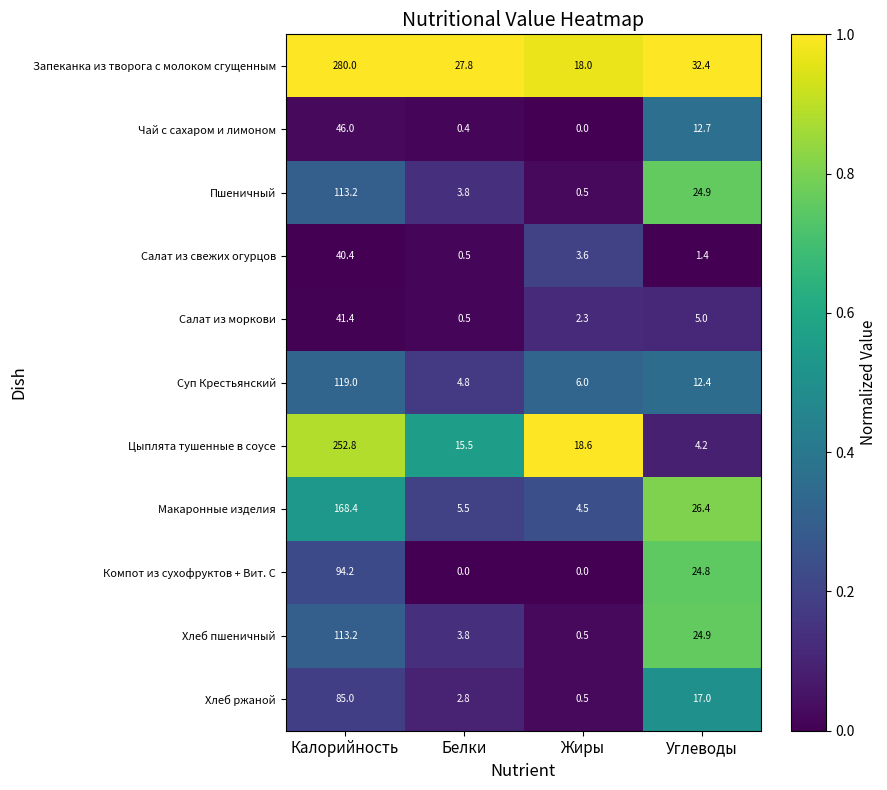

Is it true that Макаронные изделия equals 26.4 at Углеводы?

True